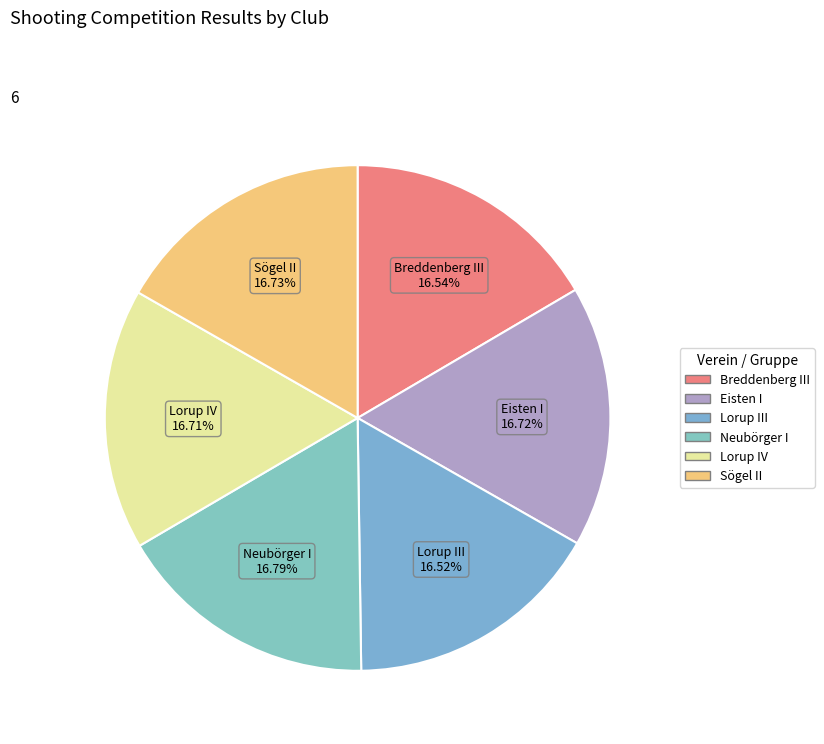

What percentage is the Eisten I slice, to the nearest percent?

17%